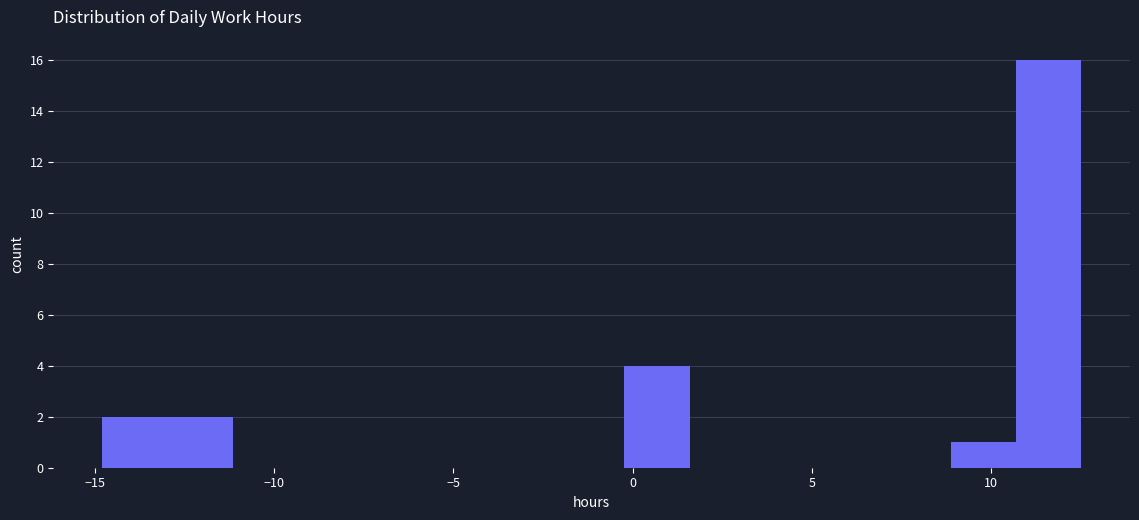

Read against the x-axis, roughly where is the centre of the tallest bar?

11.5